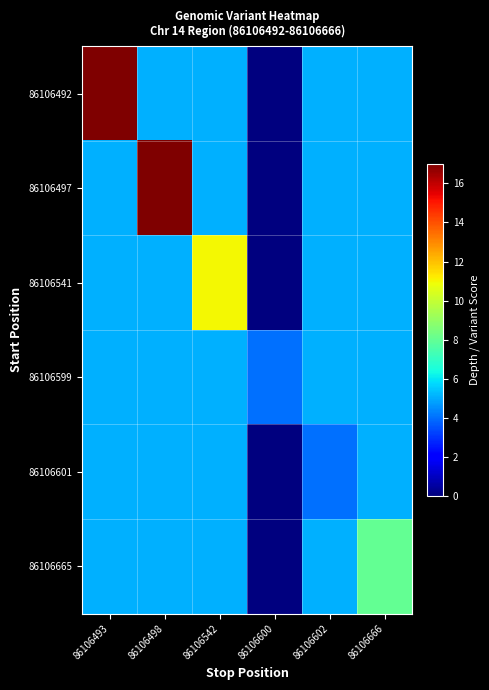

What is the difference between the highest and lowest values at 86106493?

11.9